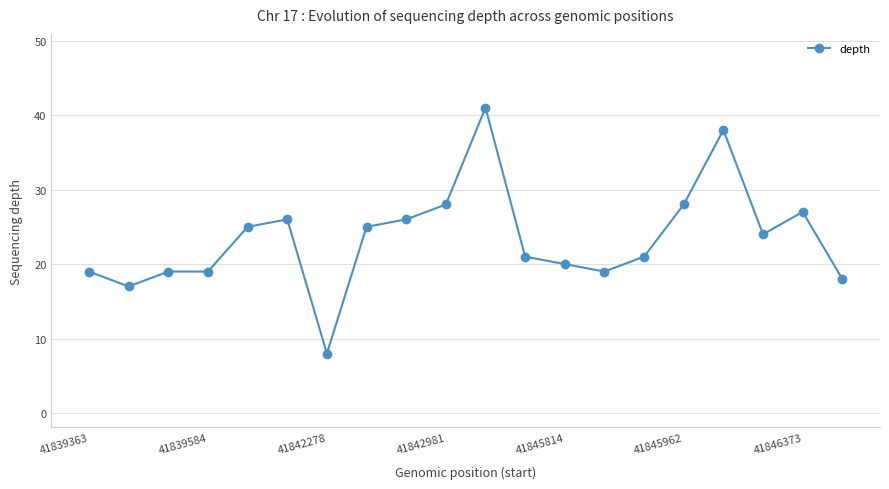

What is the greatest value displayed?

41